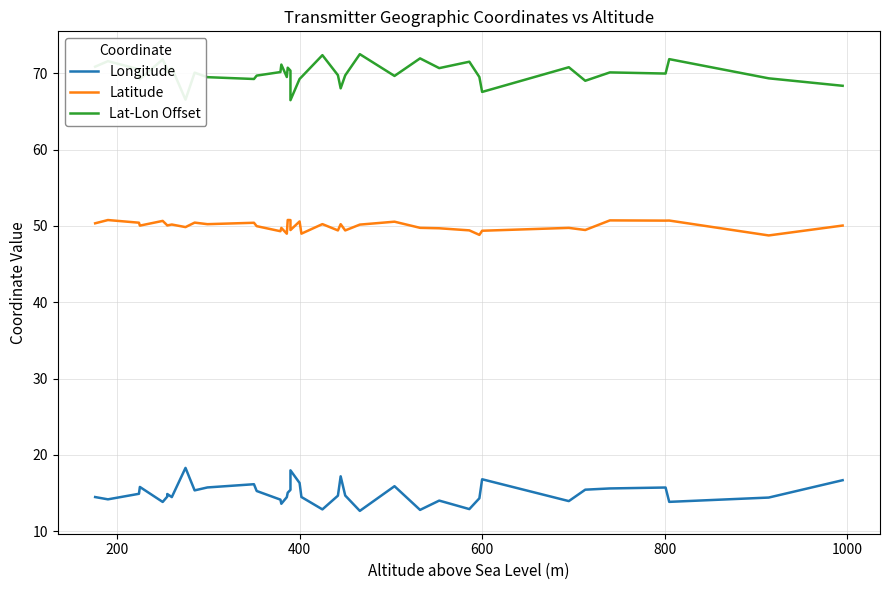

The Longitude series shows 5.5 at 28. True or false?

False